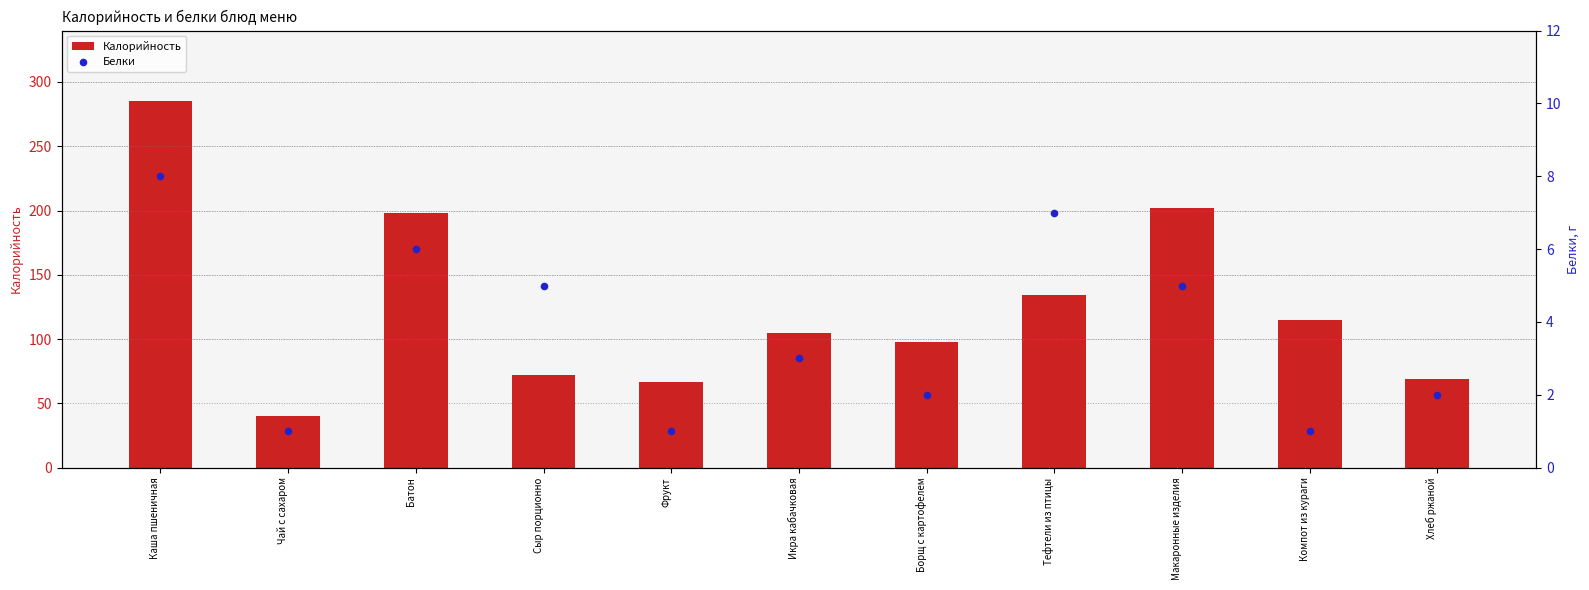

What is the total value across all series at Борщ с картофелем?

100